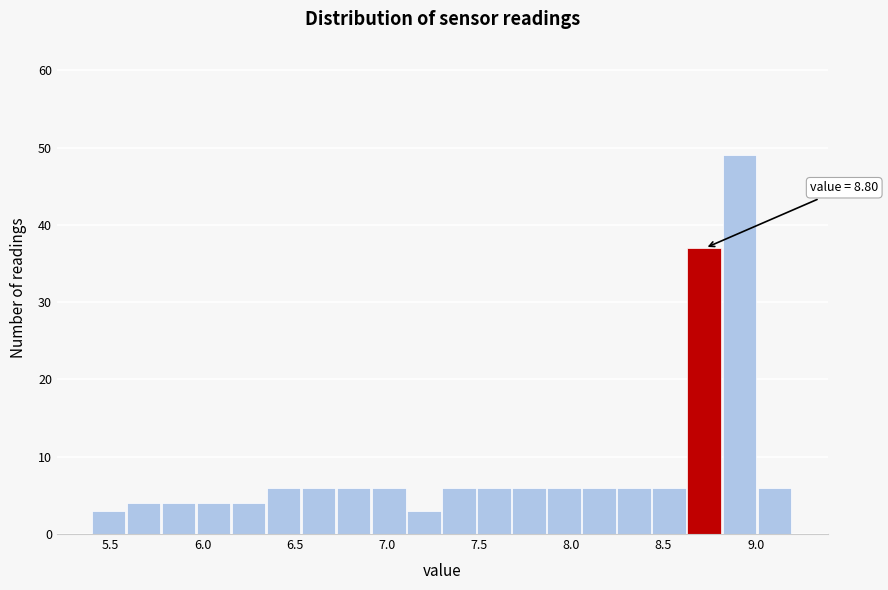

Read against the x-axis, roughly where is the centre of the tallest bar?

8.90